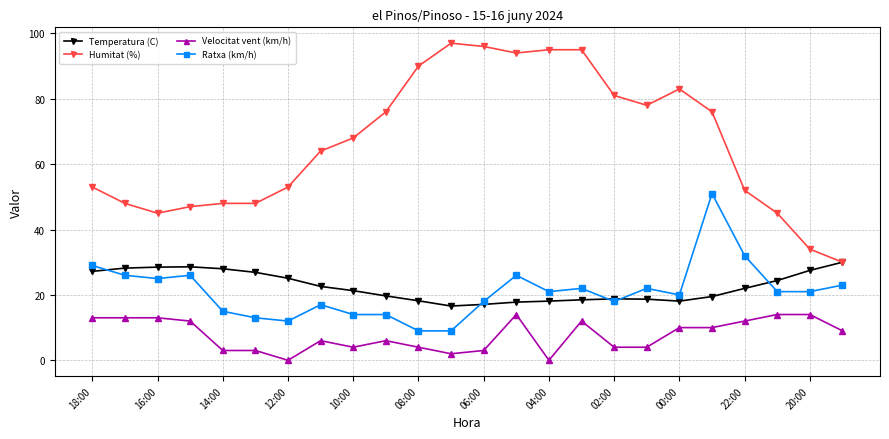

Which series has the largest range (max minus min)?

Humitat (%)